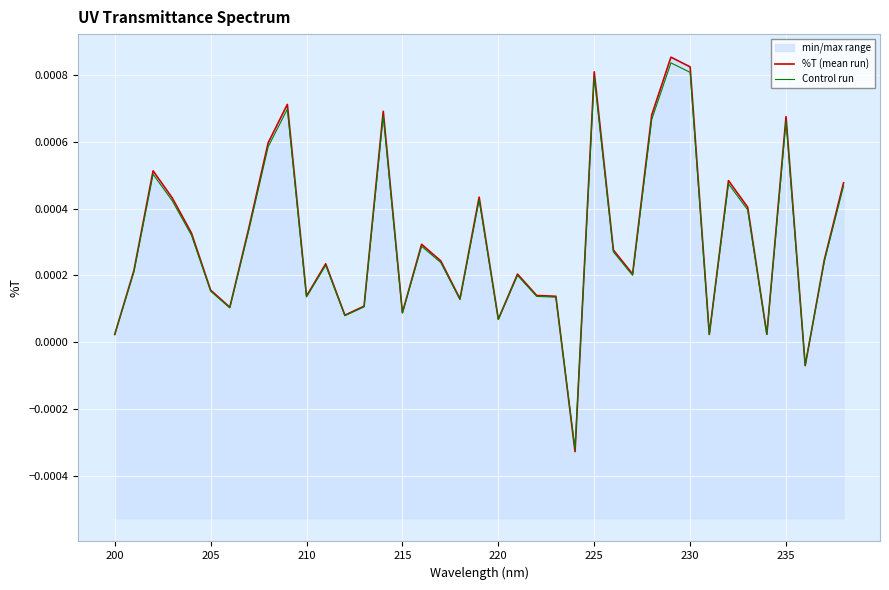

The value of Control run at 220 is 0.0. True or false?

False